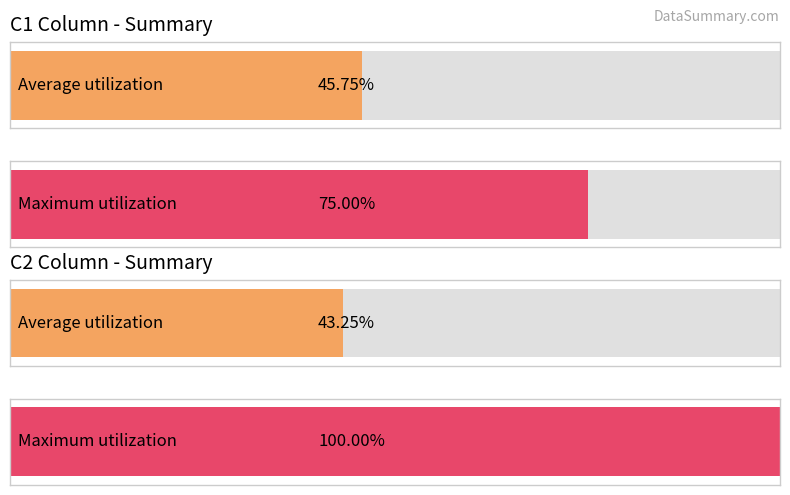

Rank the series at 1 from highest to lowest value.

C1, C2